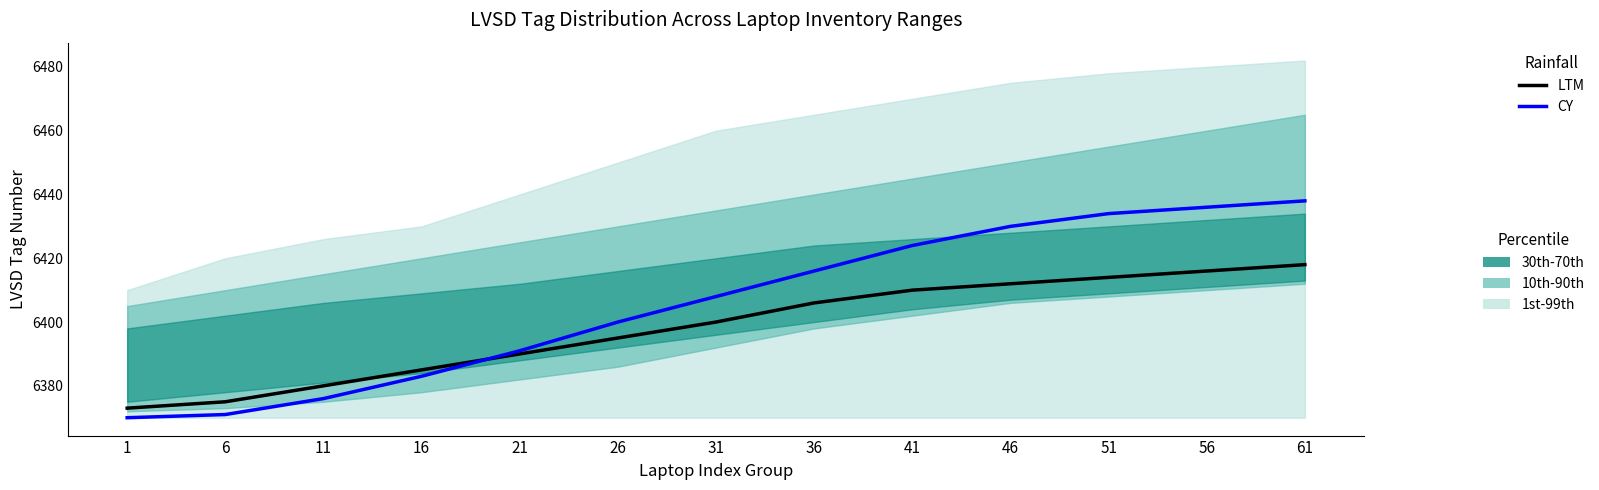

What is the total value across all series at 1?

12743